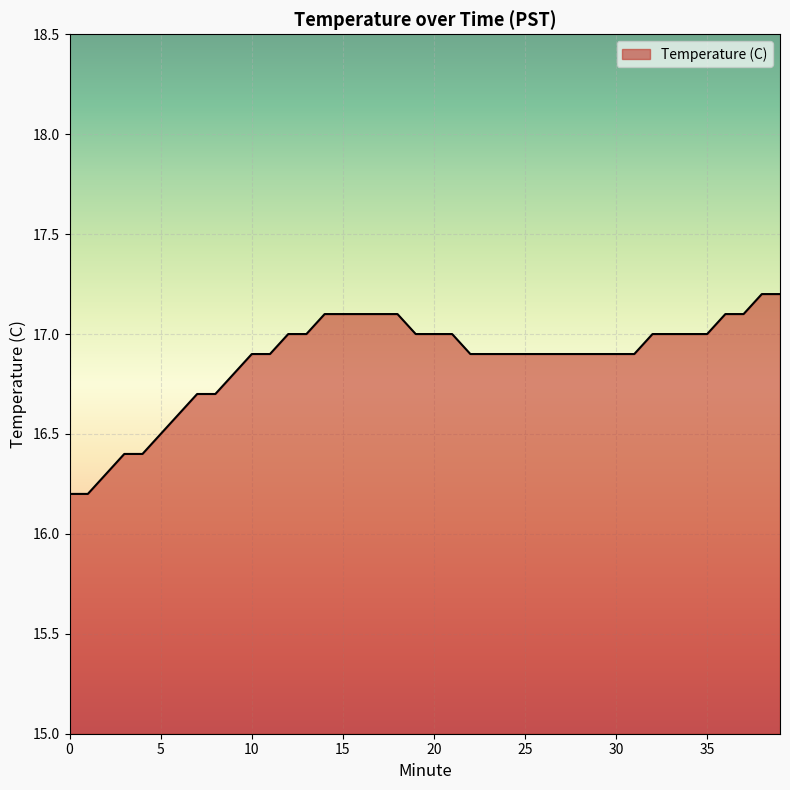

What is the difference between the maximum and minimum values?

1.0